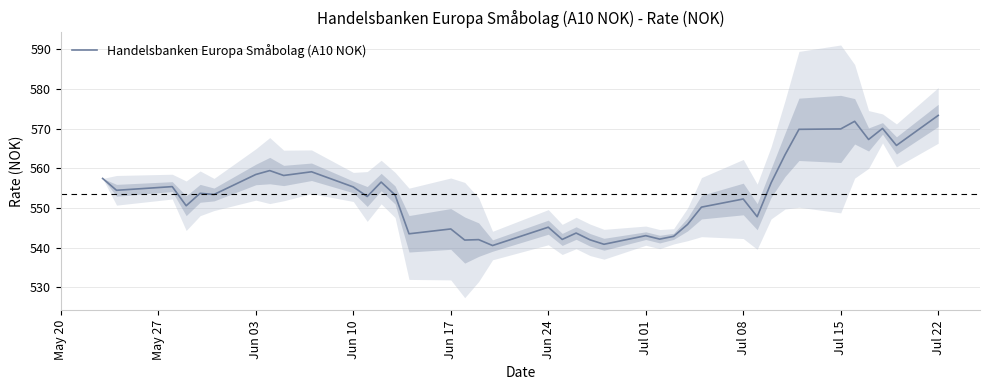

True or false: Handelsbanken Europa Småbolag (A10 NOK) has a value of 926.2 at Jul 08.

False